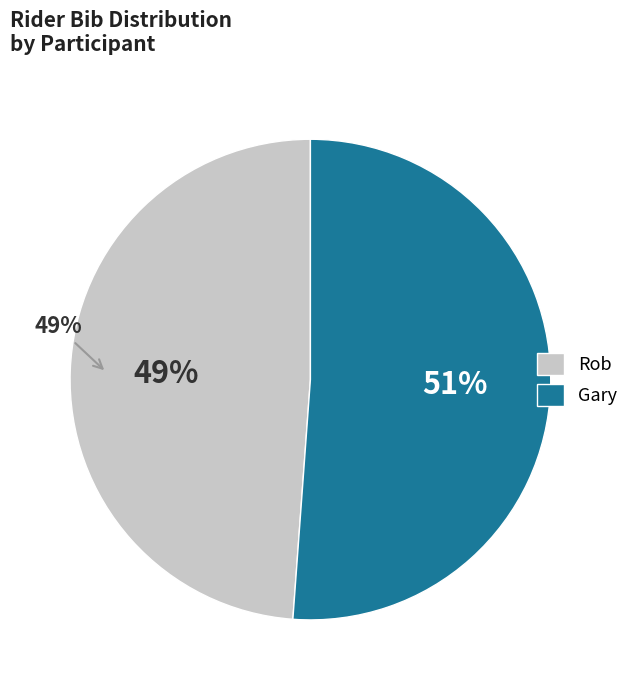

To the nearest percent, what percentage of the pie is Rob?

49%